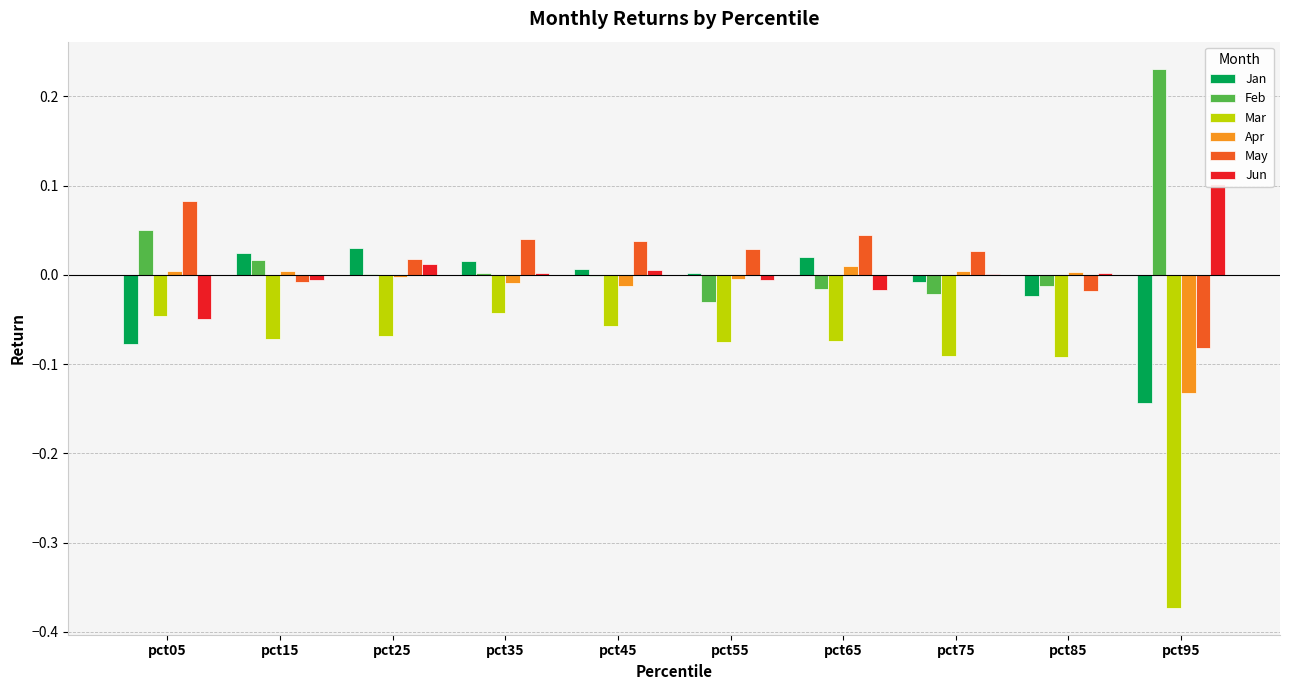

Count the number of categories in the chart.

10